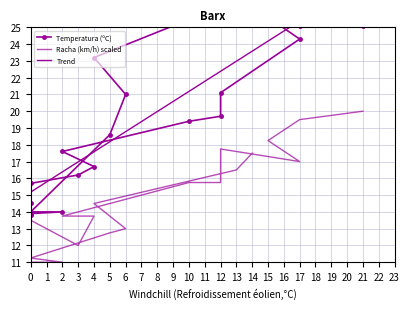

True or false: Temperatura (ºC) and Racha (km/h) intersect in this chart.

False